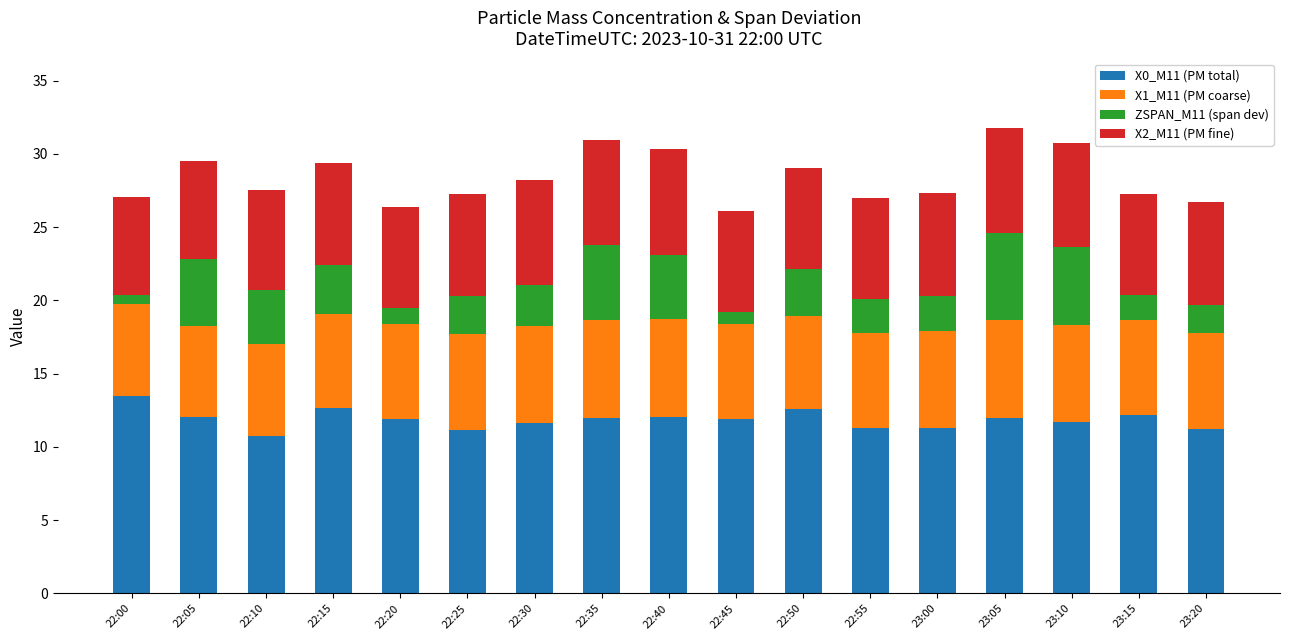

What is the total value across all series at 22:55?

27.0